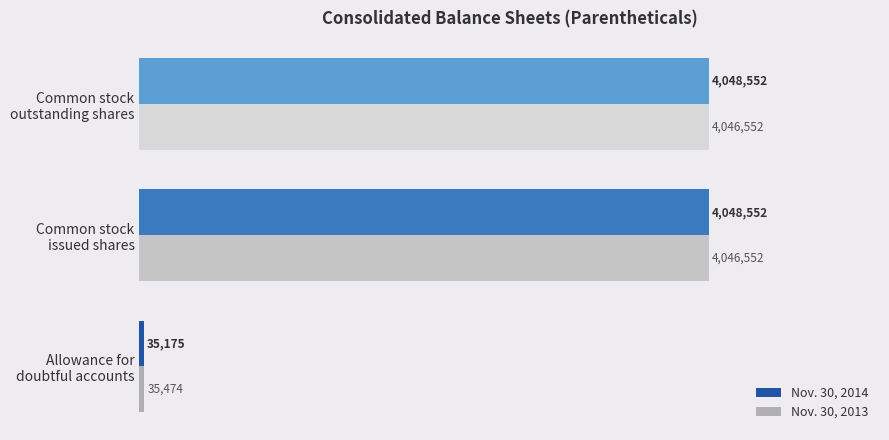

What are all the series names shown in the legend?

Nov. 30, 2014, Nov. 30, 2013